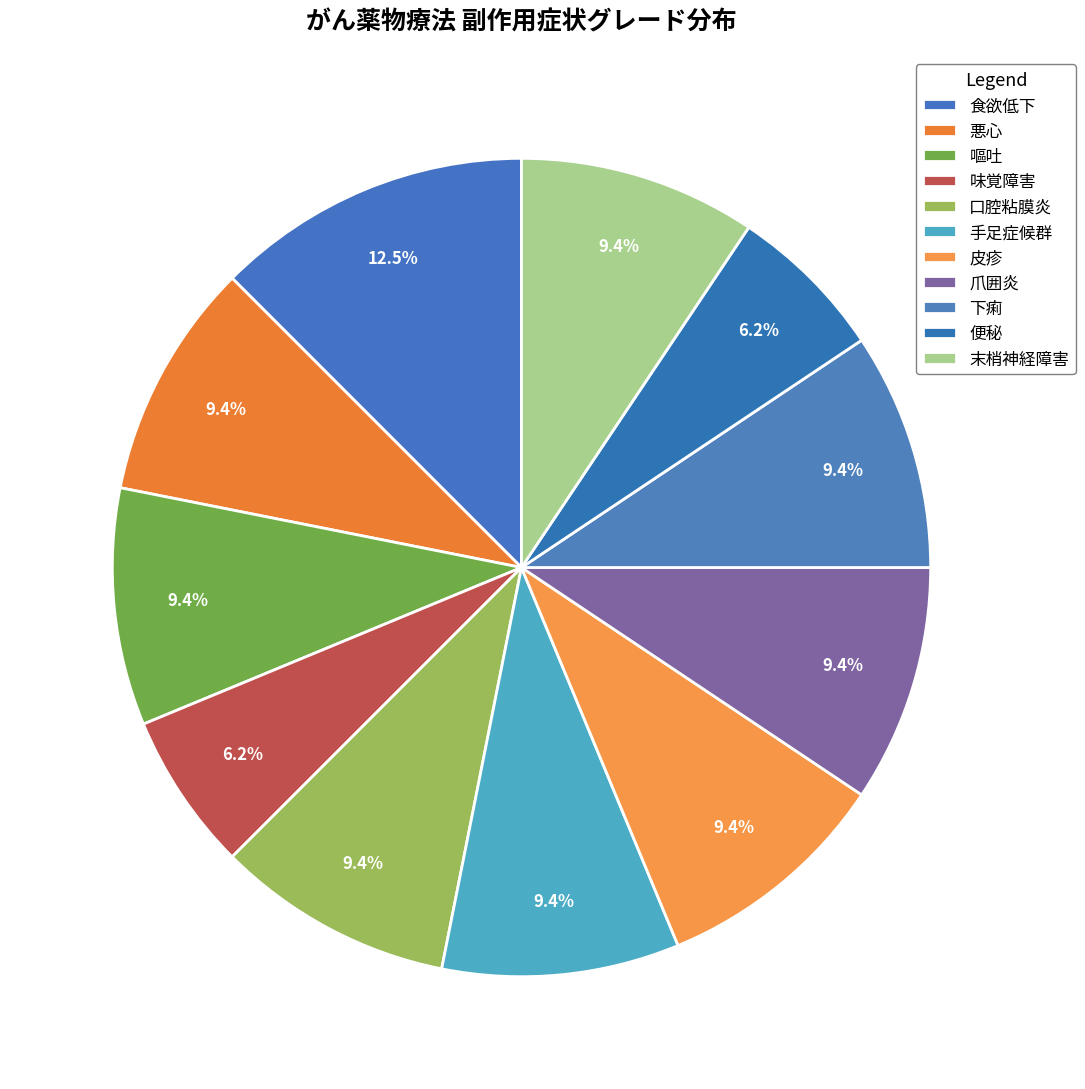

How many slices are in this pie chart?

11